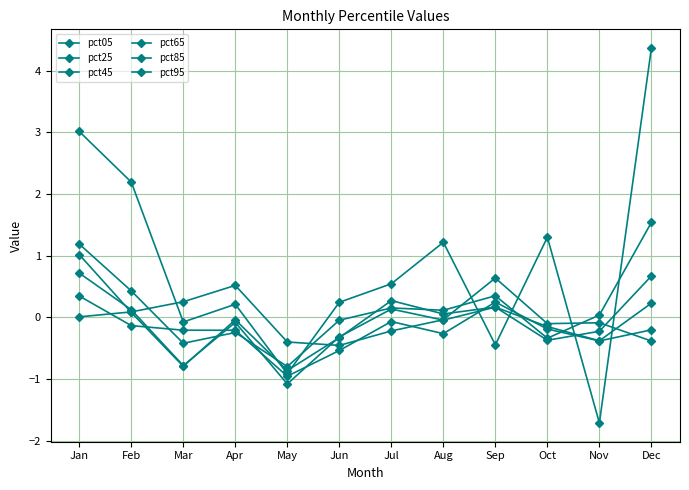

What is the sum of the pct45 values at Jun and Sep?

-0.2